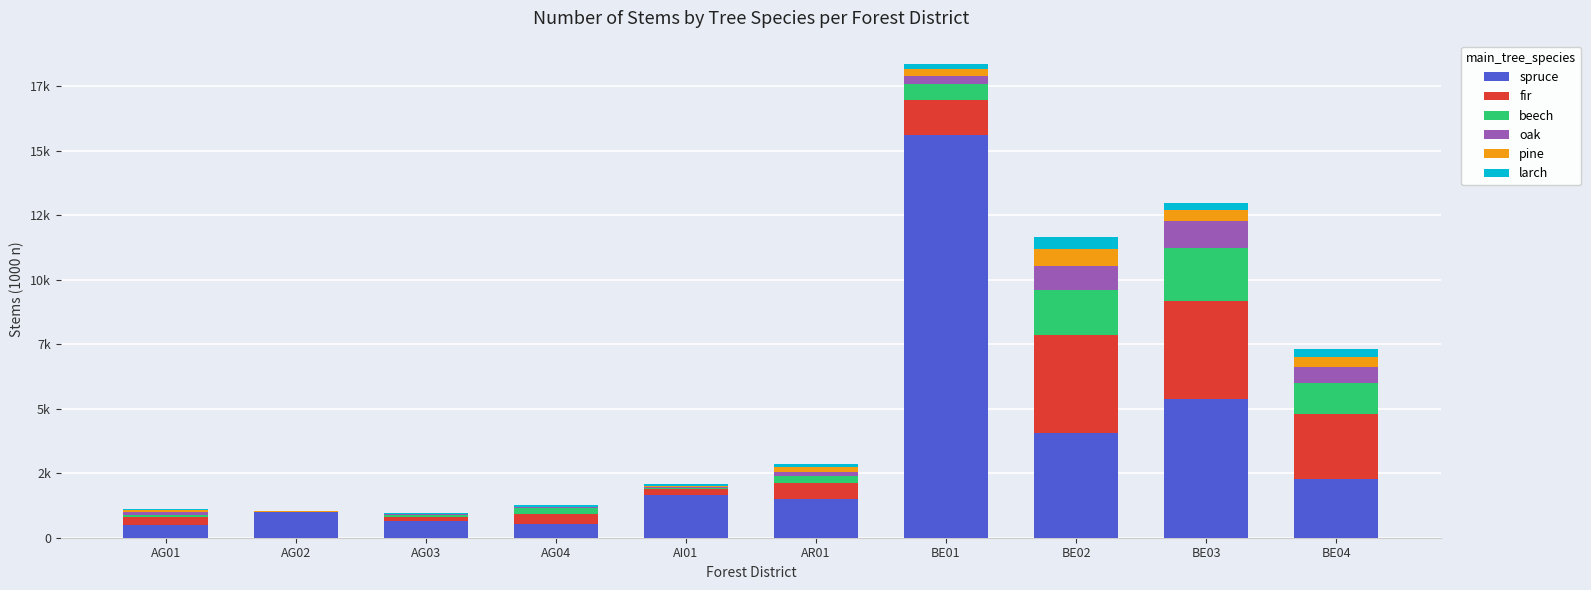

Which series has the widest spread of values?

spruce